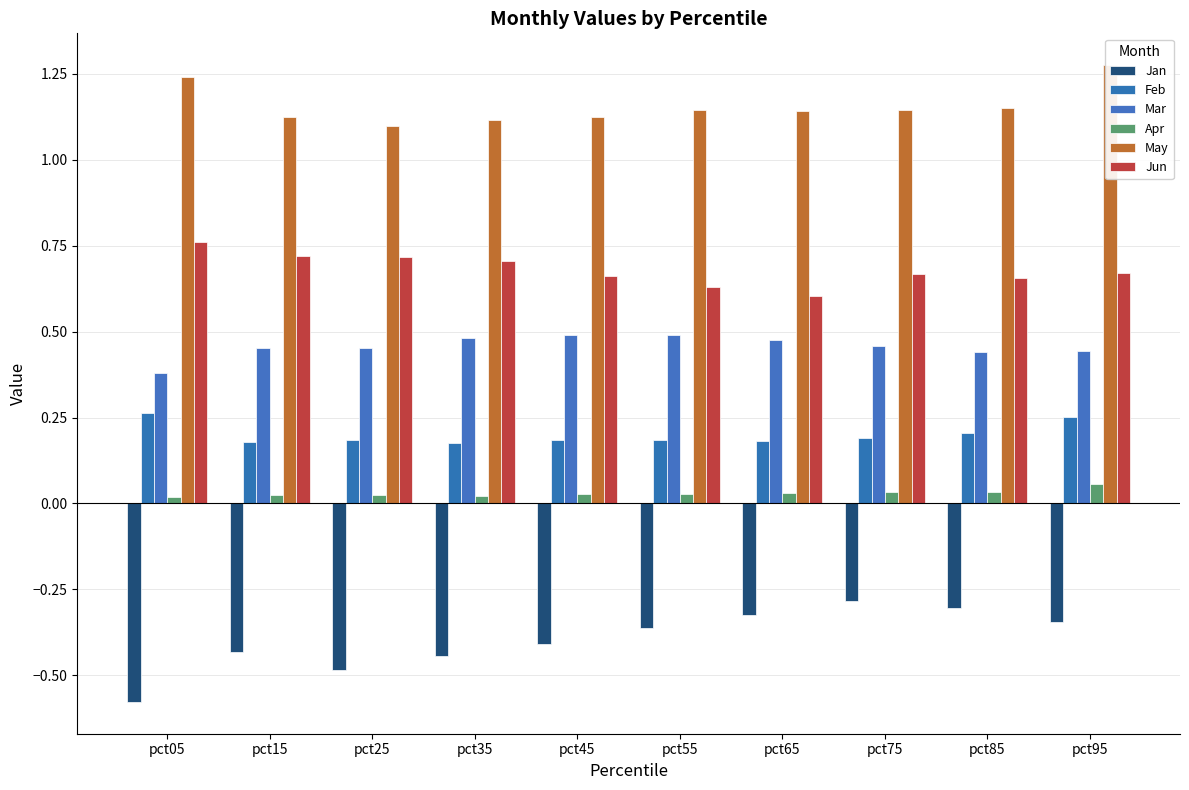

At which label does Jan reach its peak?

pct75